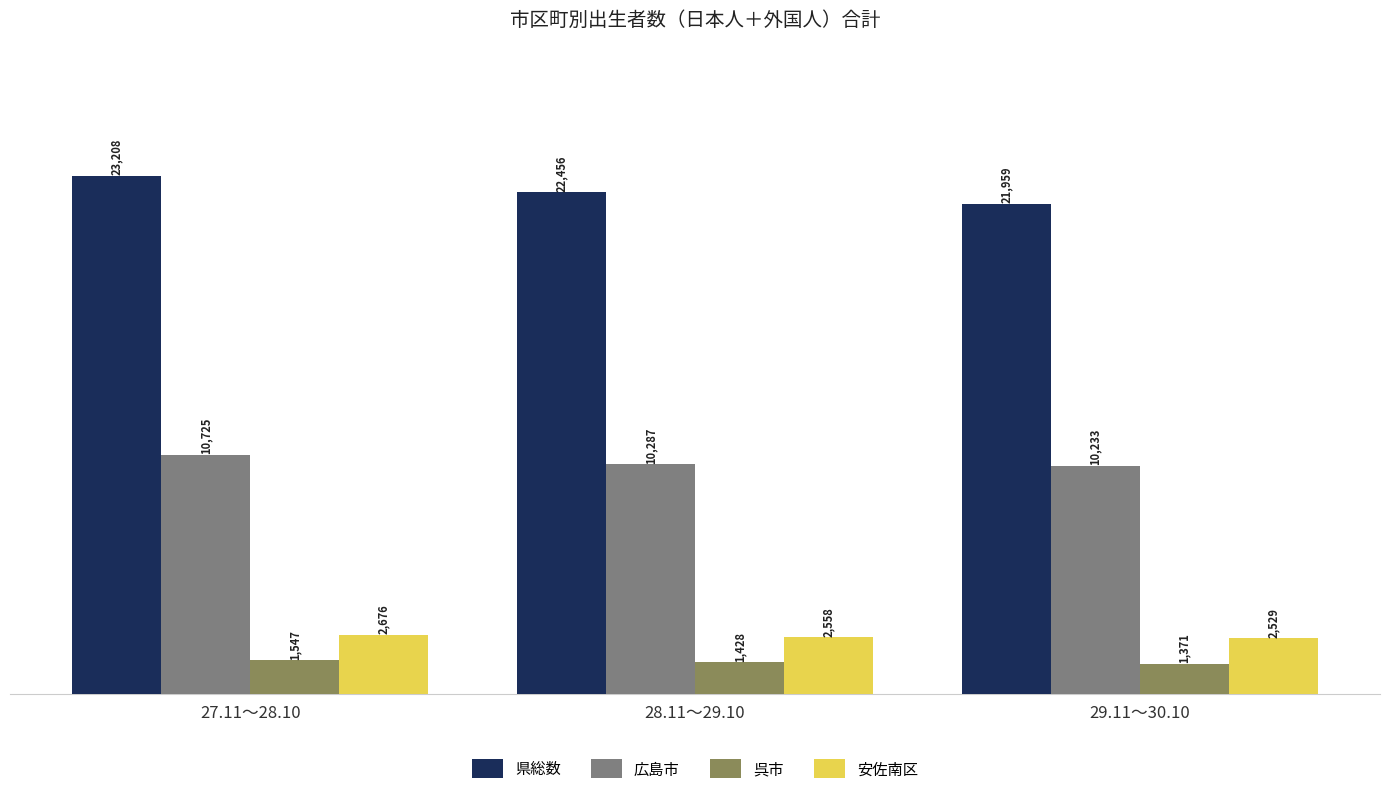

Count the 呉市 values in the range 1371 to 1547.

3